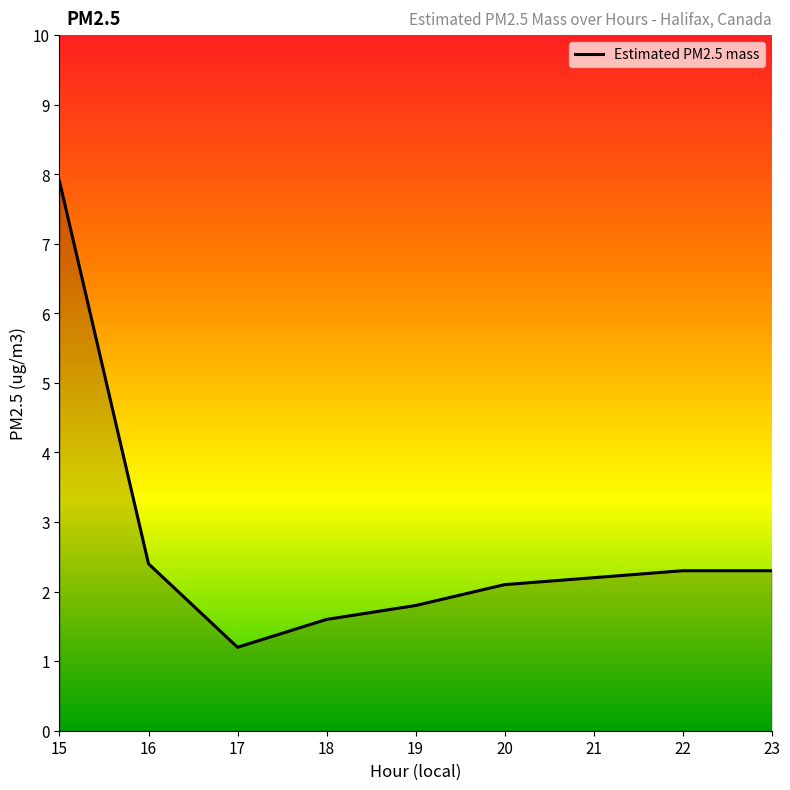

What is the difference between the values at 15 and 22?

5.6